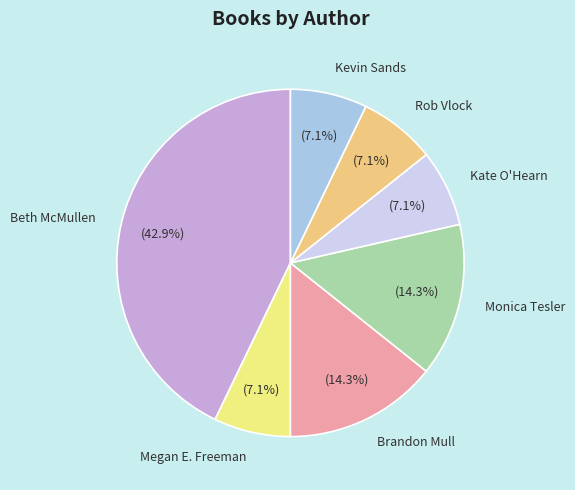

Which has a higher value, Brandon Mull or Kate O'Hearn?

Brandon Mull